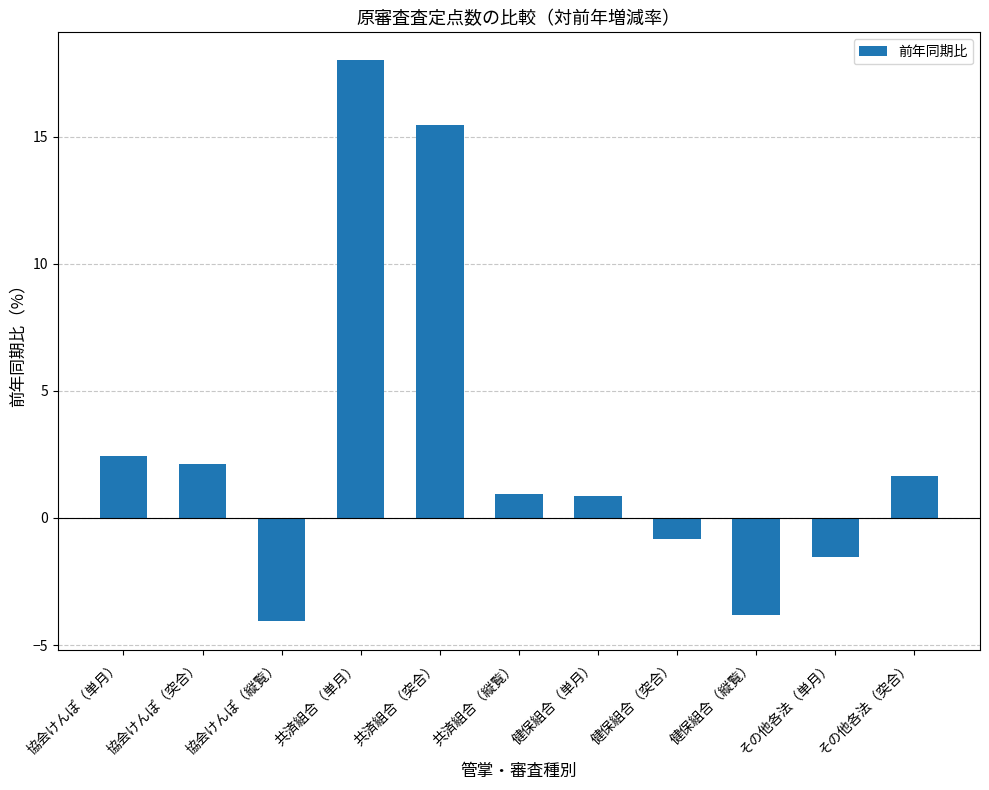

Read the value at その他各法（突合）.

1.7